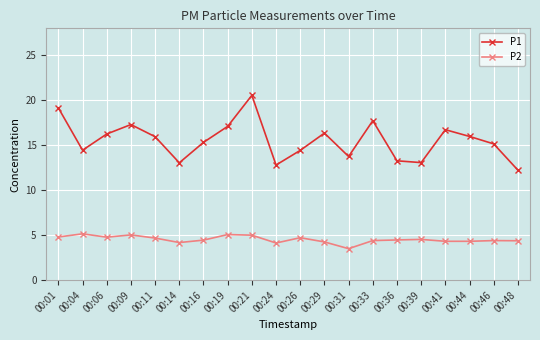

What is the sum of the P1 values at 00:21 and 00:33?

38.3